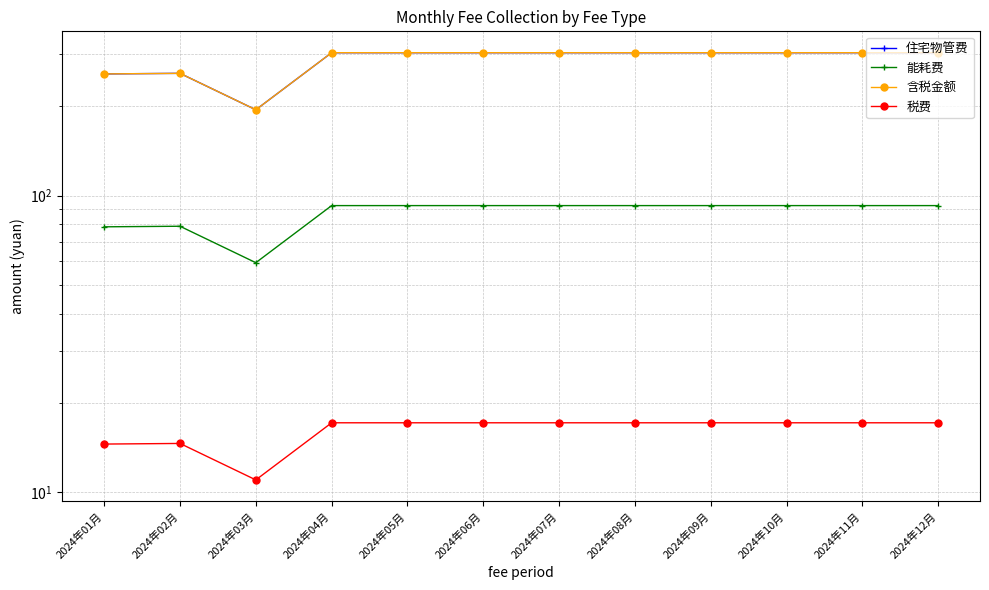

Which series has the widest spread of values?

住宅物管费